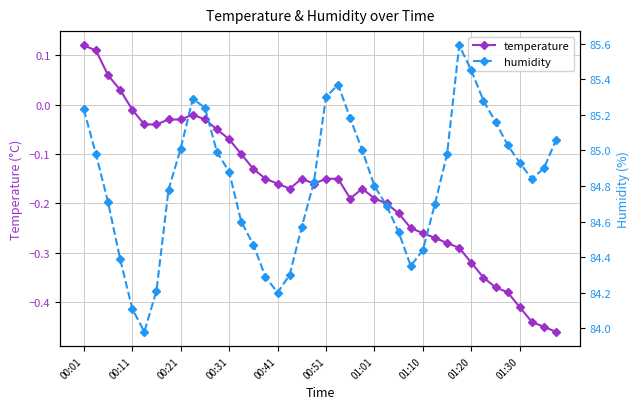

How many values in temperature are above zero?

4